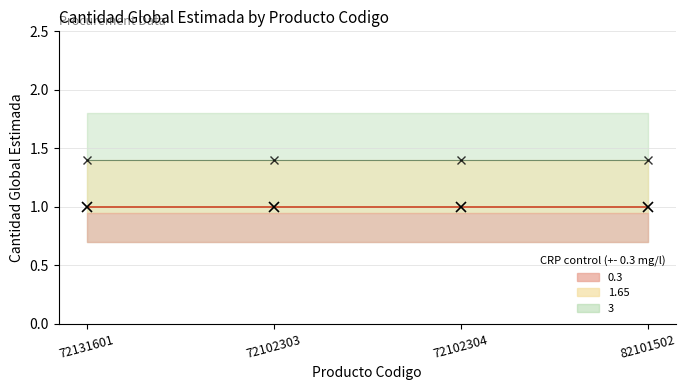

Where is cantidad_global_estimada nearest to the value 1?

72131601